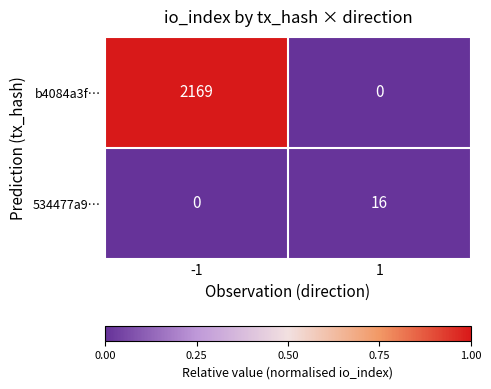

Reading right to left, what are all the values shown in this chart?

b4084a3f…: 1=0	-1=2169
534477a9…: 1=16	-1=0